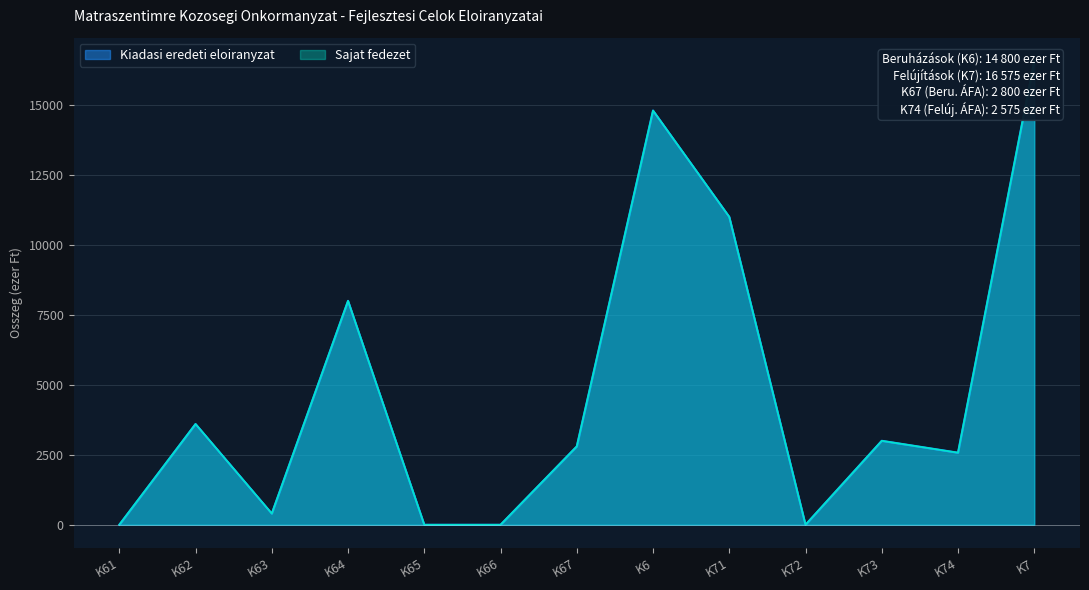

What is the sum of the Kiadasi eredeti eloiranyzat values at K62 and K63?

4000